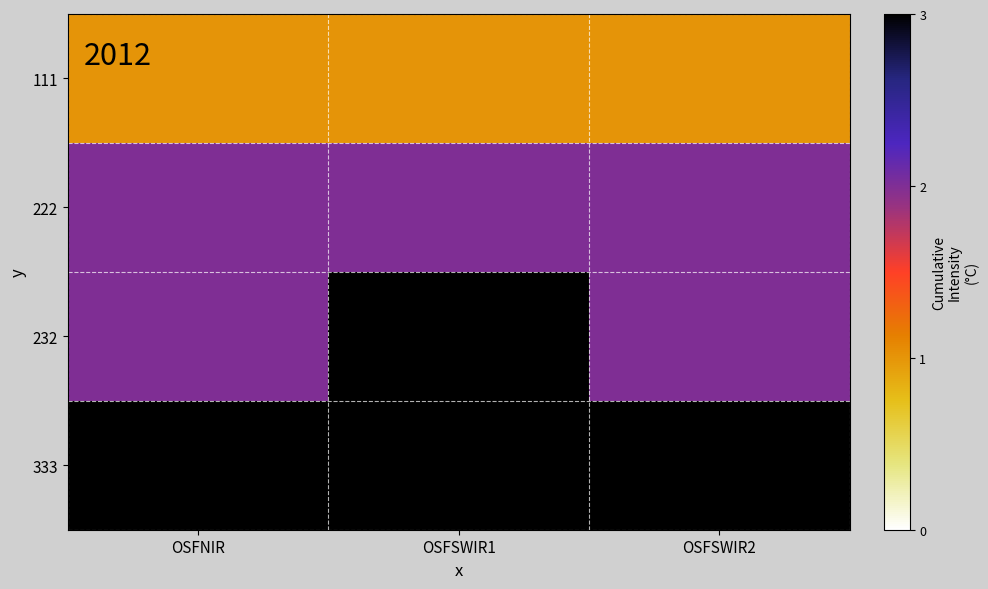

Reading left to right, extract all data points from this chart.

111: OSFNIR=1	OSFSWIR1=1	OSFSWIR2=1
222: OSFNIR=2	OSFSWIR1=2	OSFSWIR2=2
232: OSFNIR=2	OSFSWIR1=3	OSFSWIR2=2
333: OSFNIR=3	OSFSWIR1=3	OSFSWIR2=3